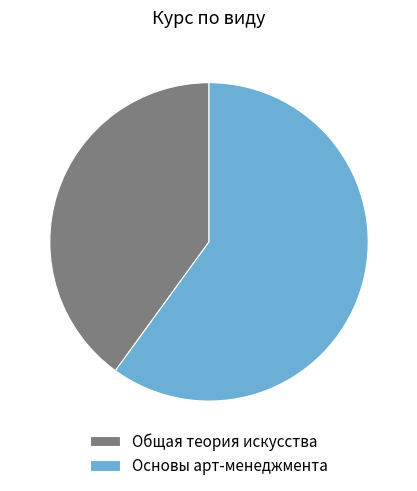

Is it true that Основы арт-менеджмента is 71% of the pie?

False